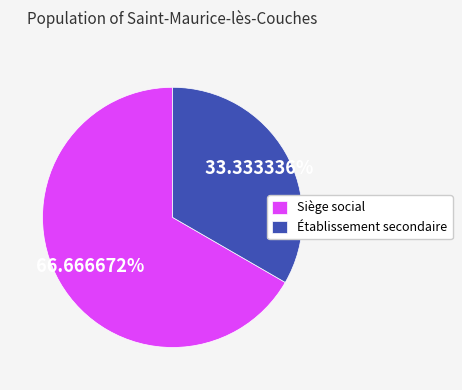

Which slice is the smallest?

Établissement secondaire